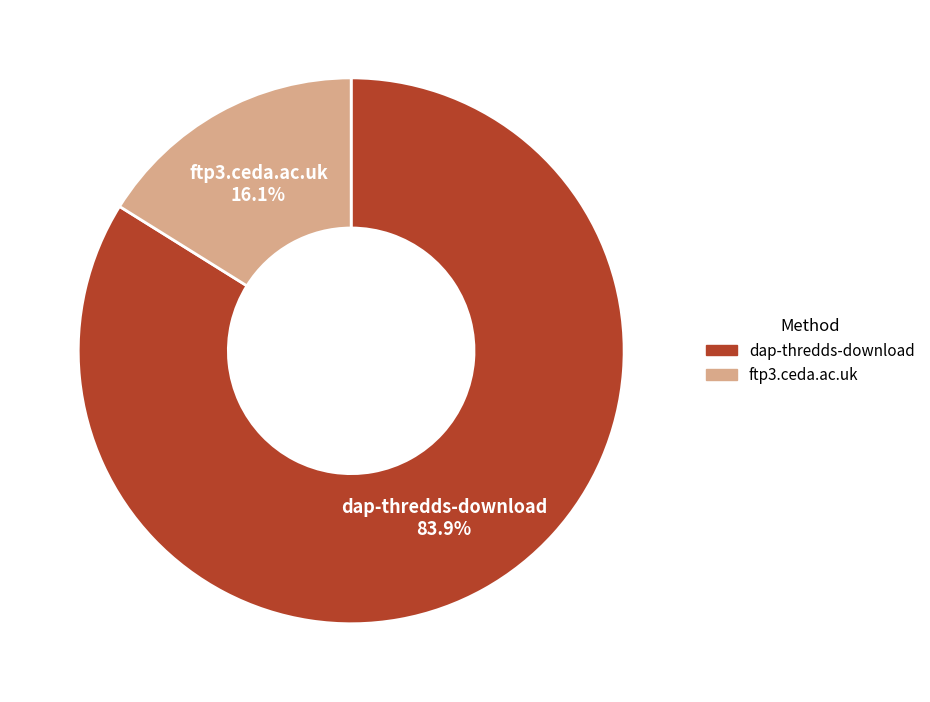

What portion of the pie excludes ftp3.ceda.ac.uk?

83.9%